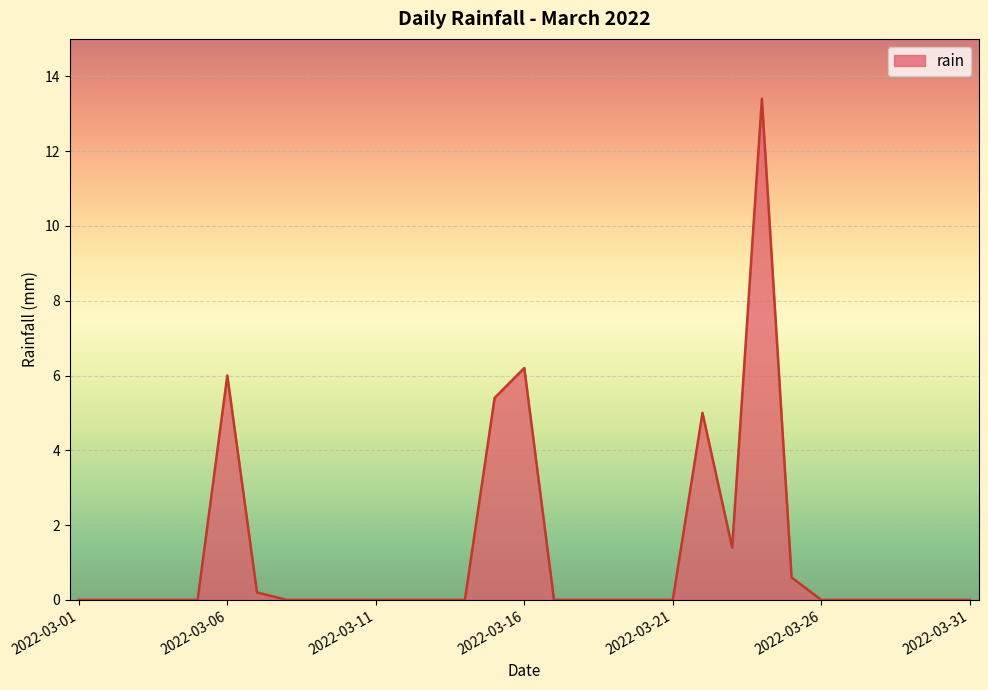

What is the greatest value displayed?

13.4